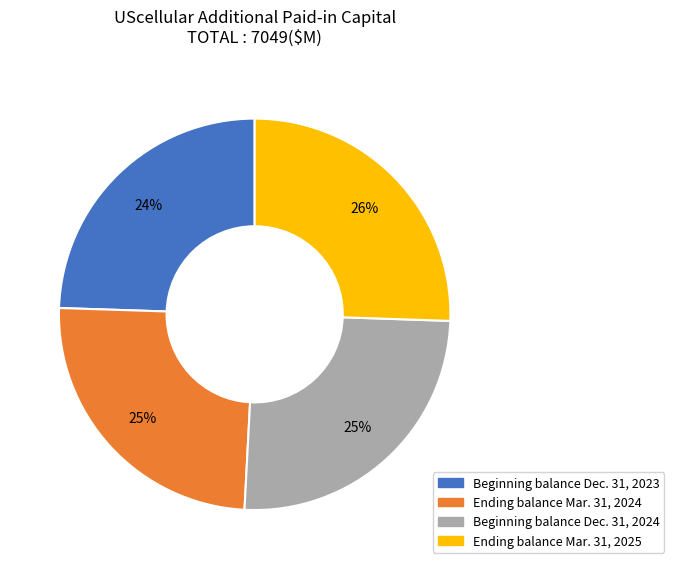

The Ending balance Mar. 31, 2024 slice represents 16% of the pie. True or false?

False